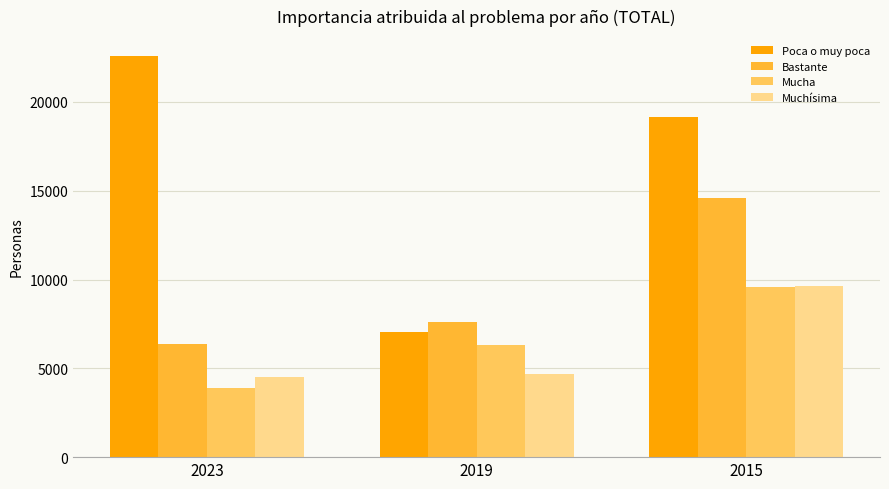

What is the difference between the maximum and minimum values in the Mucha series?

5649.2